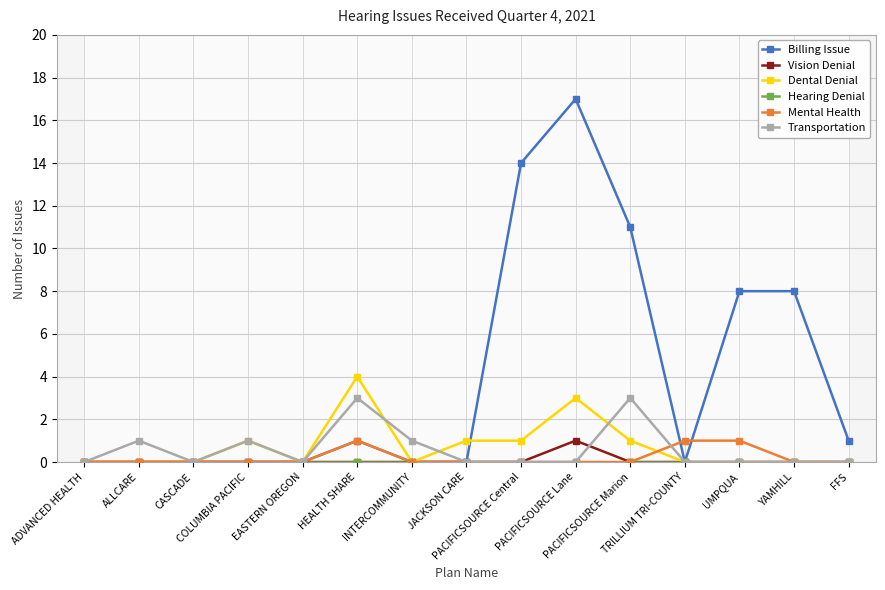

The Billing Issue series shows 0 at ALLCARE. True or false?

True